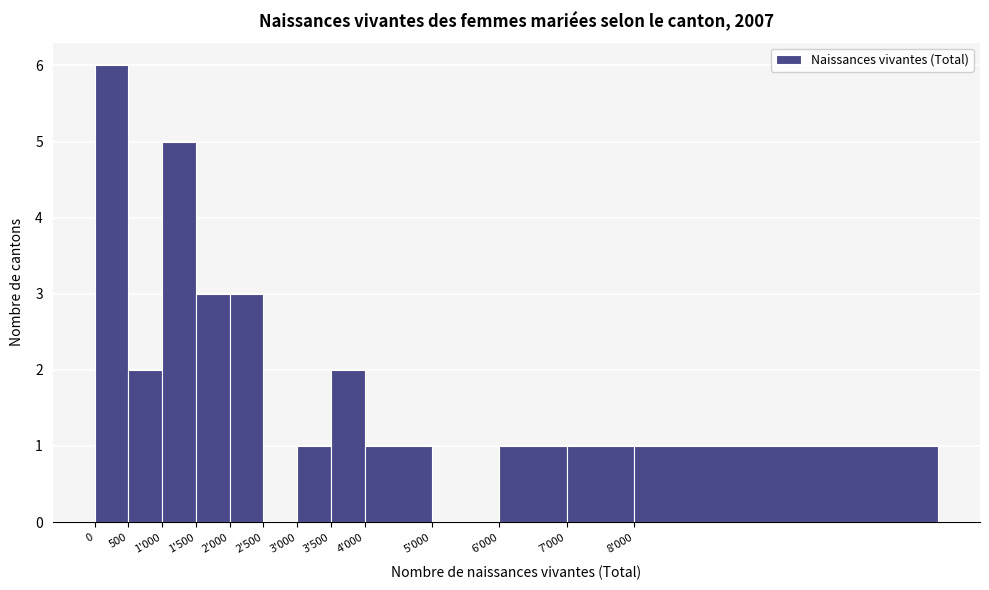

Reading left to right, list all the values displayed in this chart.

0=6	500=2	1'000=5	1'500=3	2'000=3	2'500=0	3'000=1	3'500=2	4'000=1	5'000=0	6'000=1	7'000=1	8'000=1